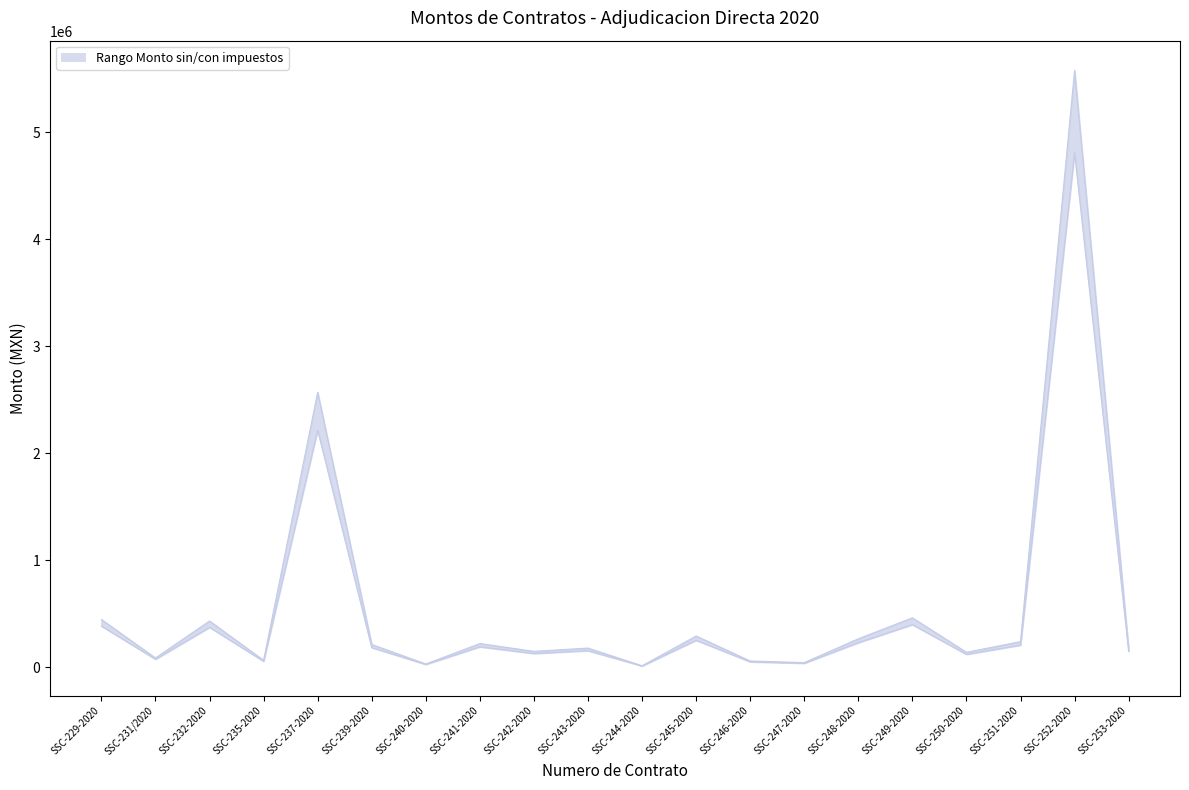

Is it true that Monto sin impuestos equals 50397.7 at SSC-241-2020?

False